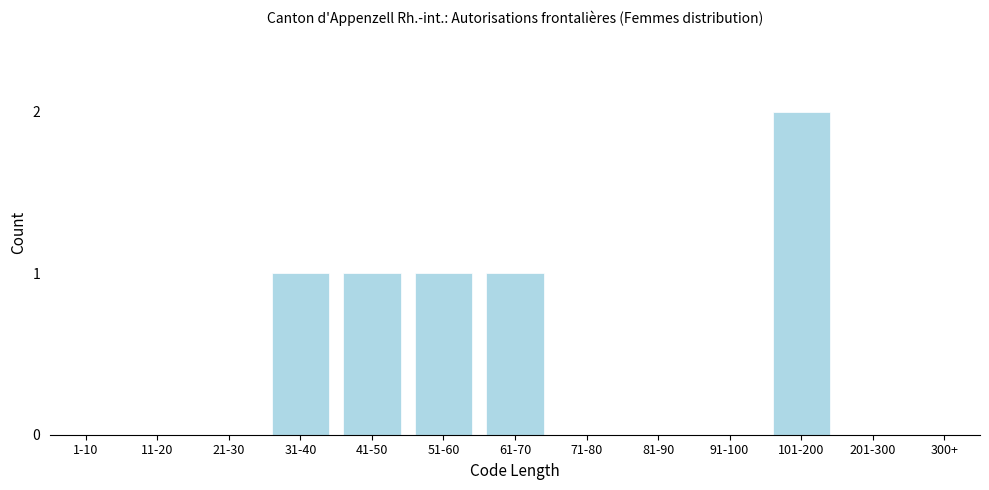

Reading right to left, extract all data points from this chart.

300+=0	201-300=0	101-200=2	91-100=0	81-90=0	71-80=0	61-70=1	51-60=1	41-50=1	31-40=1	21-30=0	11-20=0	1-10=0